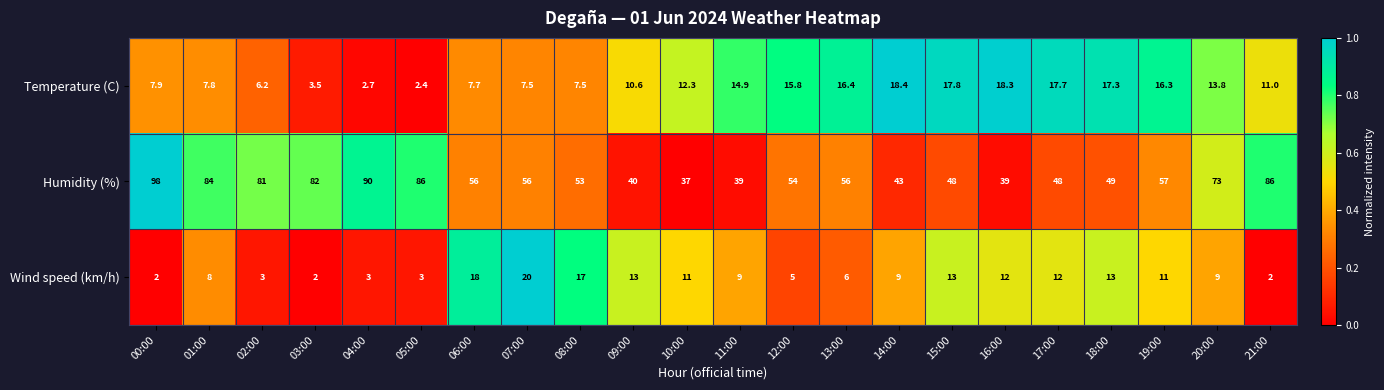

How many categories are shown in the chart?

22